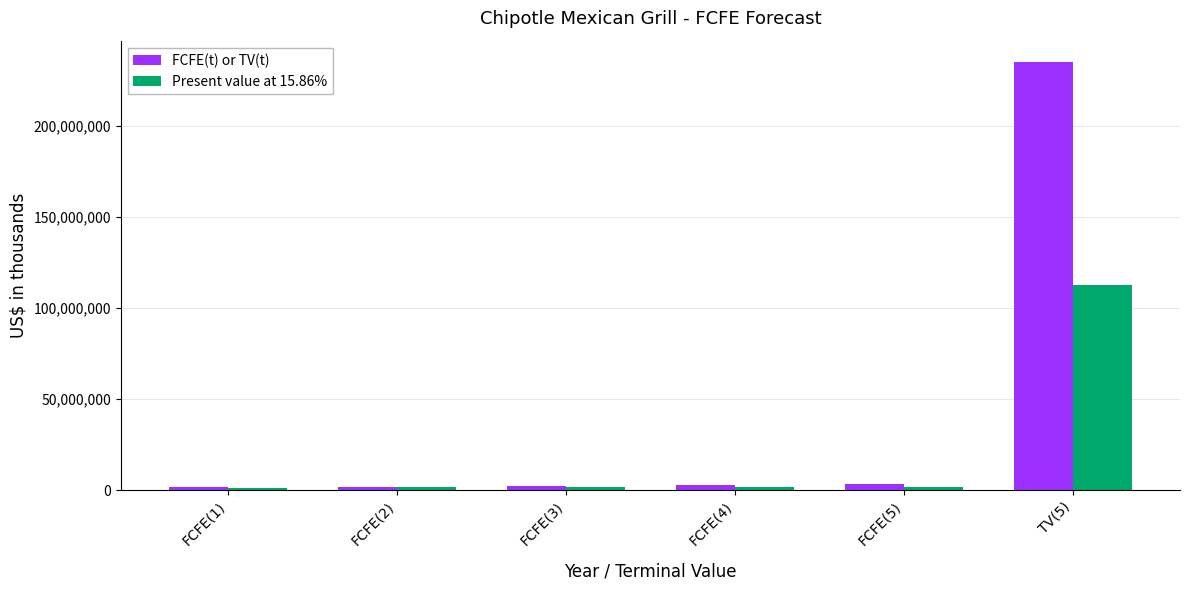

Which series has the widest spread of values?

FCFE(t) or TV(t)